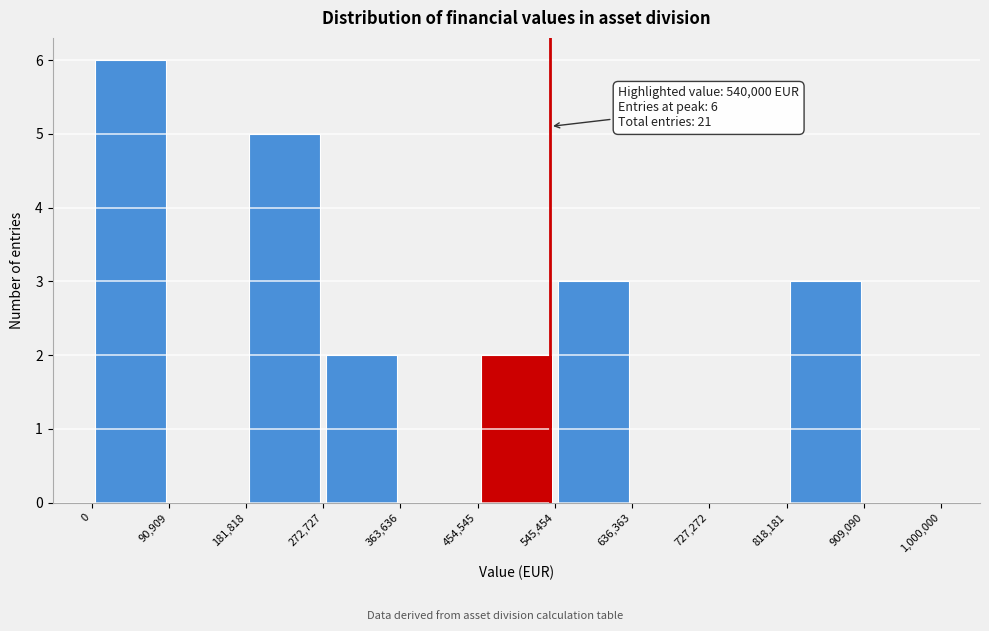

Which range on the x-axis has the tallest bar?

0 to 90,909